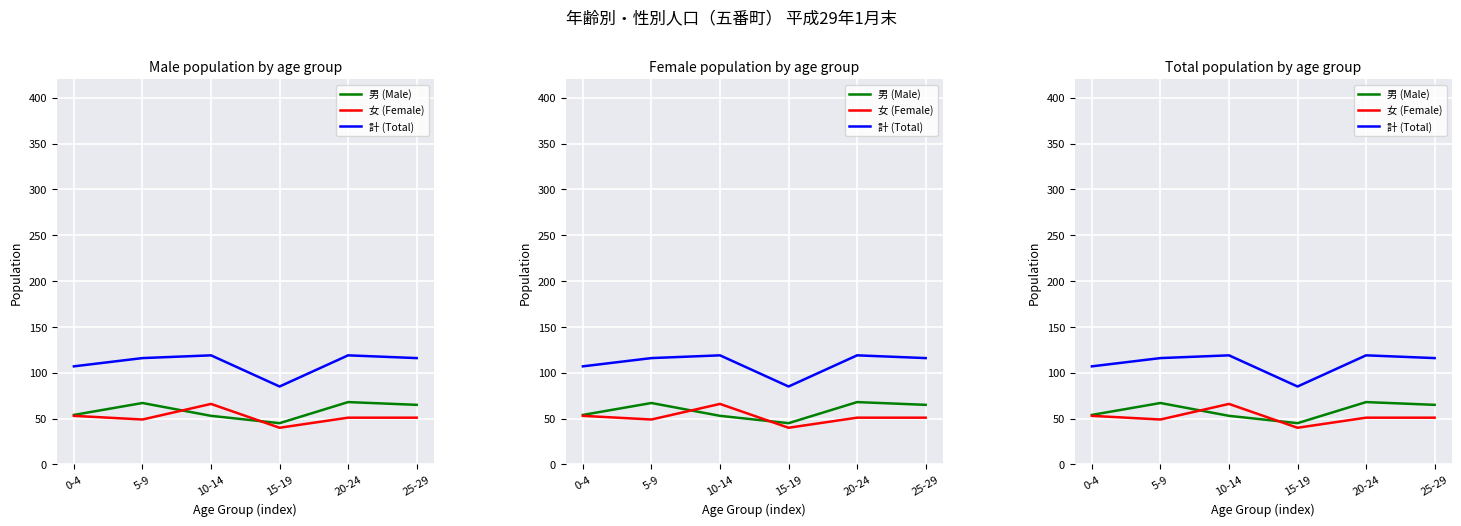

What is the difference between the 計 (Total) values at 20-24 and 25-29?

3